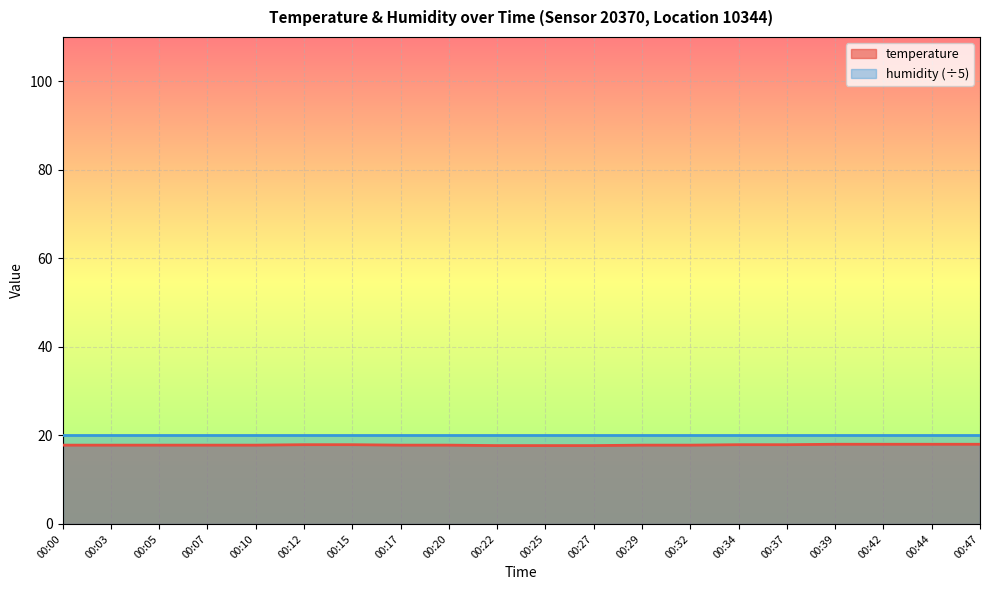

At which category does the chart reach its peak across all series?

00:39